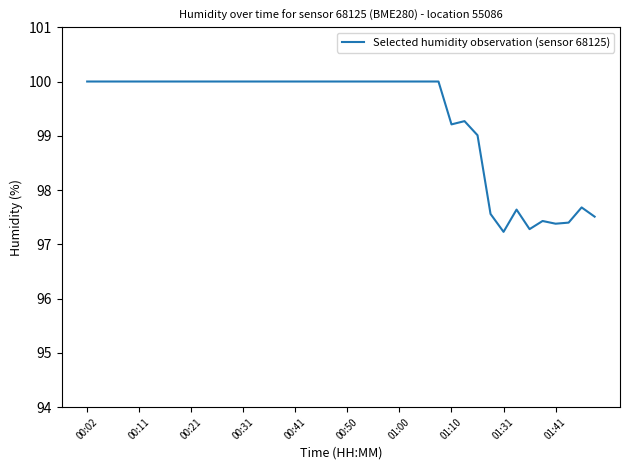

What is the minimum value shown in the chart?

97.2